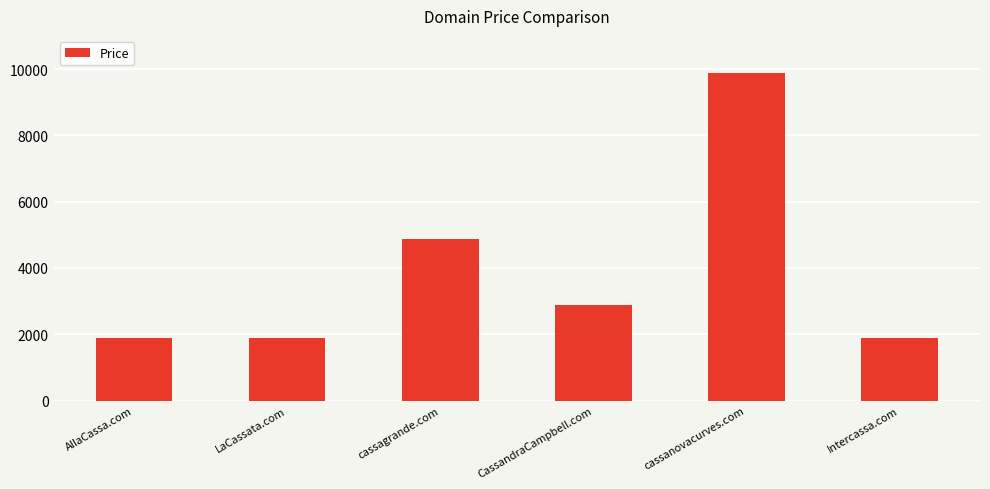

Which label corresponds to the largest value in the chart?

cassanovacurves.com